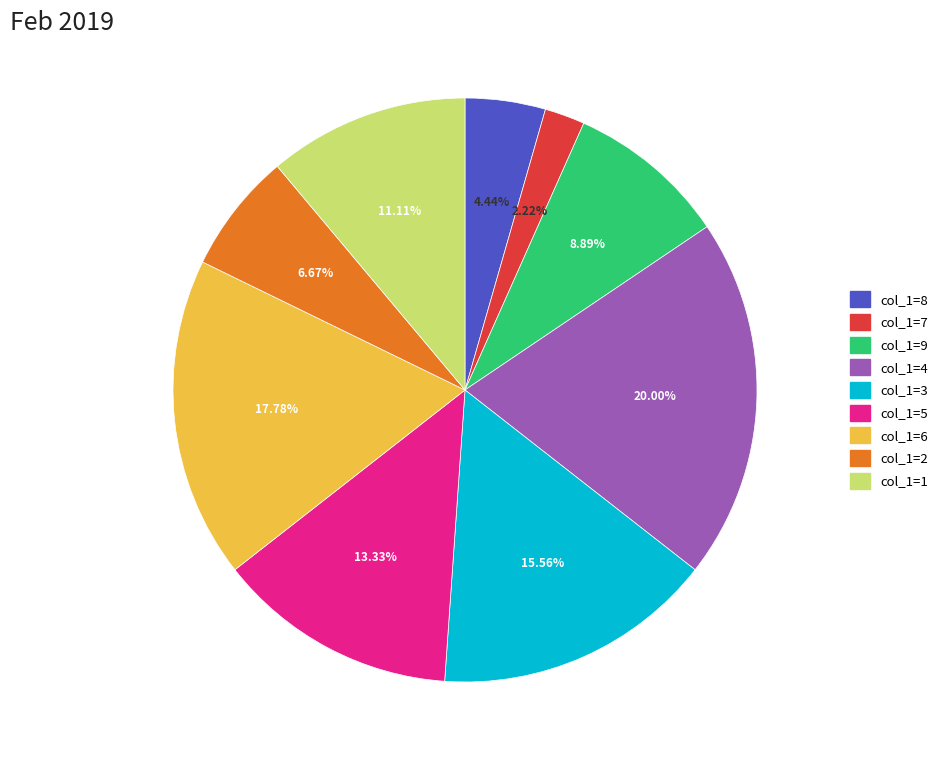

Is there a majority slice in this chart?

No